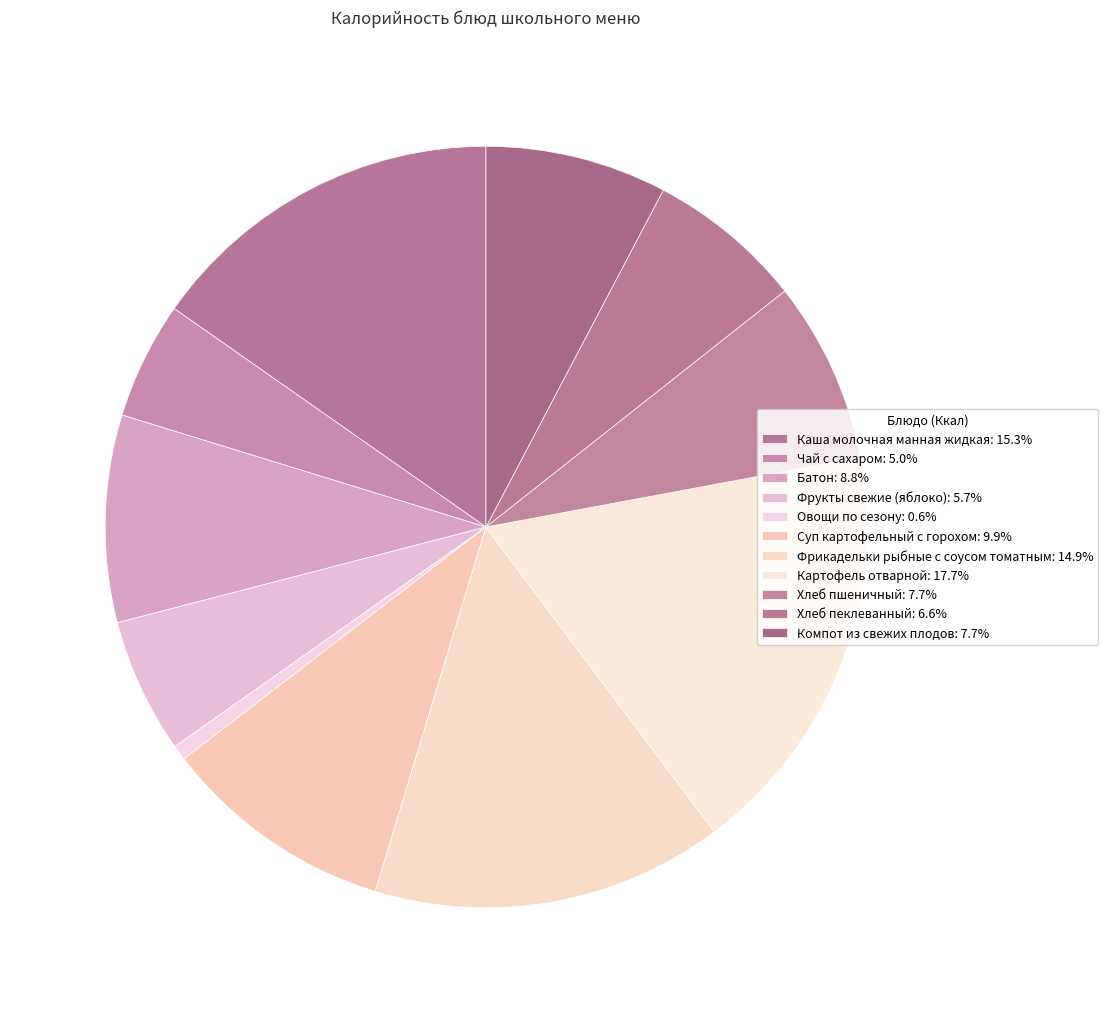

Do Каша молочная манная жидкая and Картофель отварной together represent more than half of the pie?

No